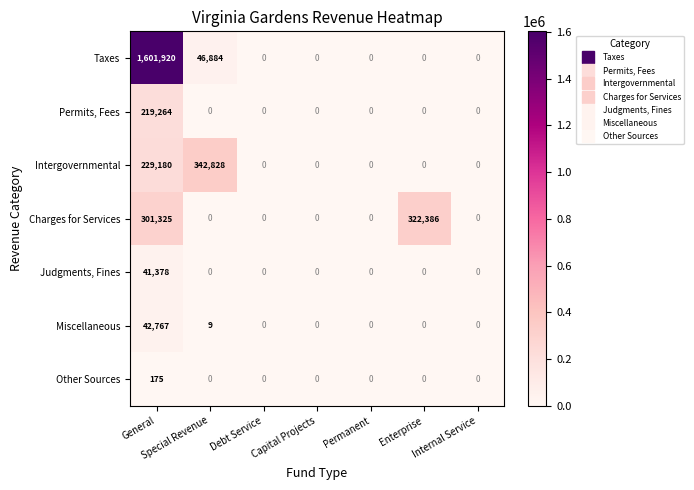

Where is Taxes nearest to the value 800960?

Special Revenue